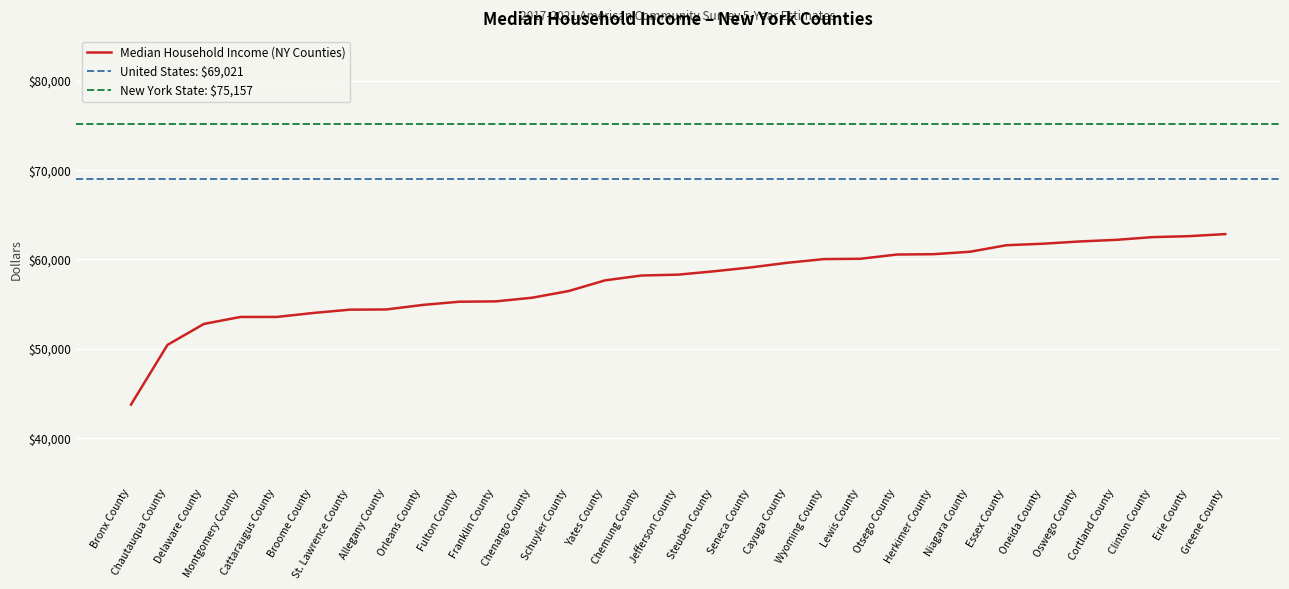

What is the difference between the maximum and minimum values?

19084